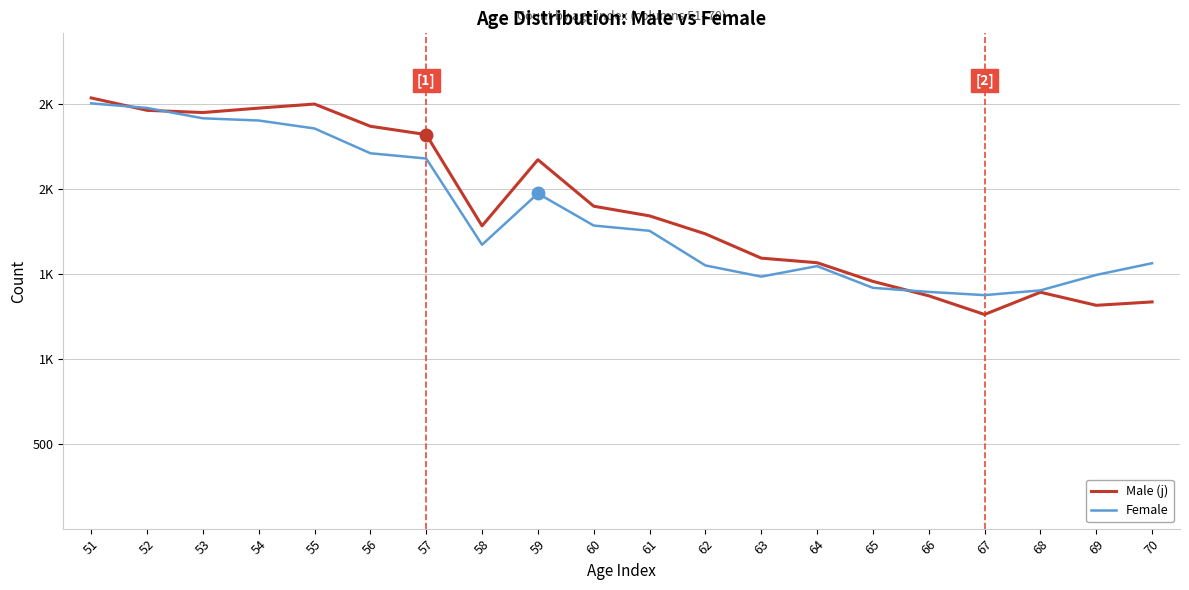

What are all the series names shown in the legend?

Male (j), Female